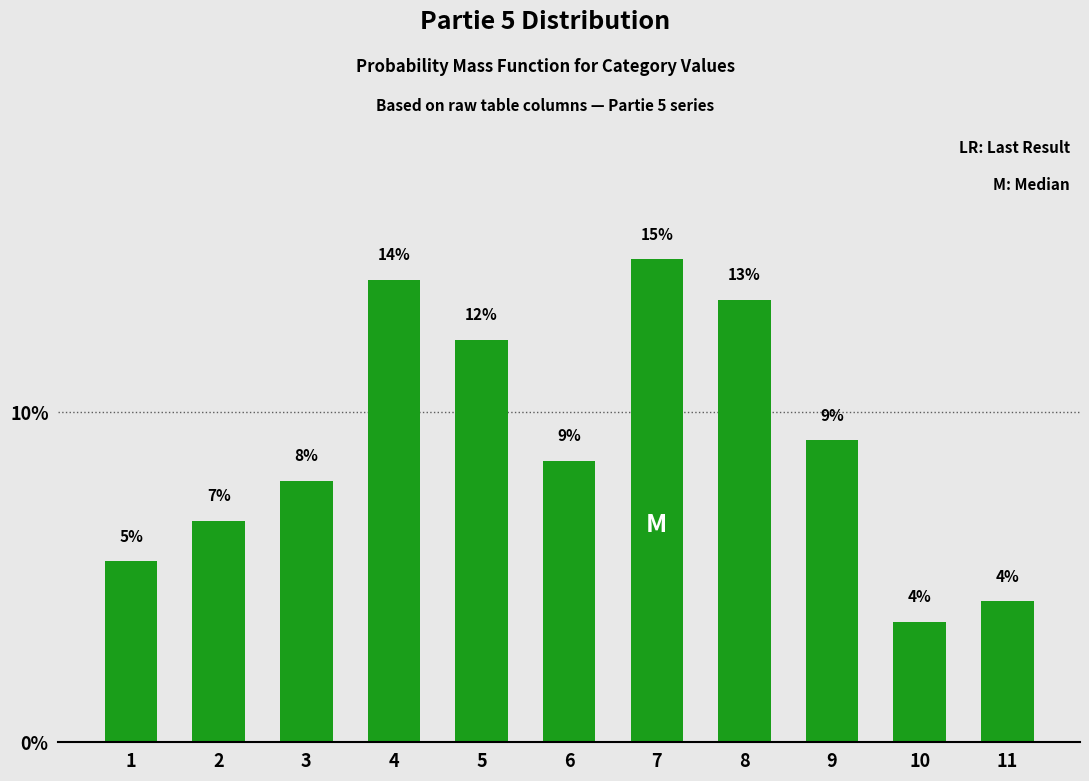

Where is the data nearest to the value 9?

9